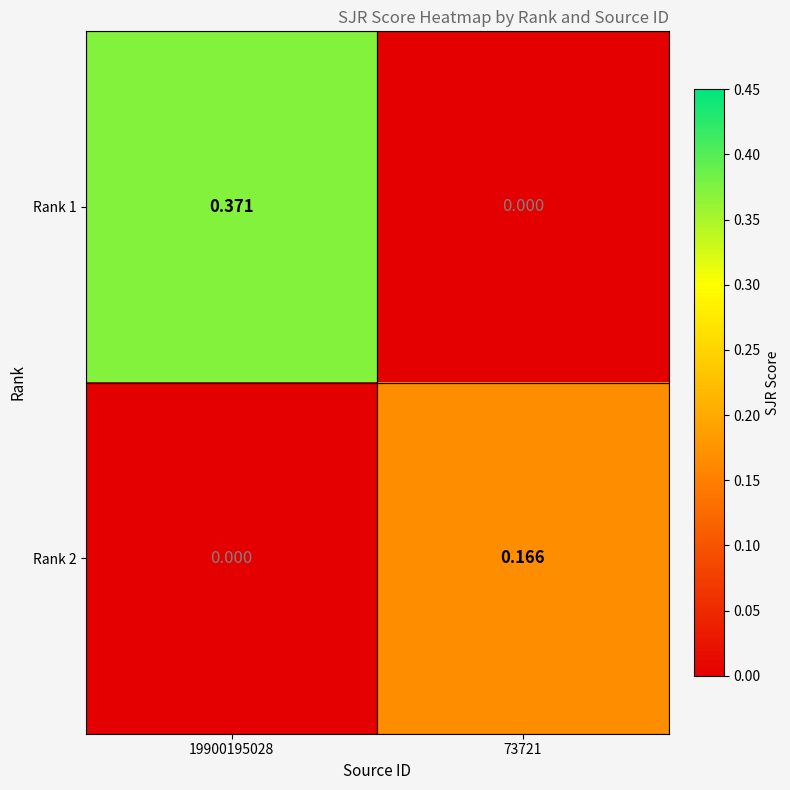

At which category does the chart reach its minimum across all series?

73721